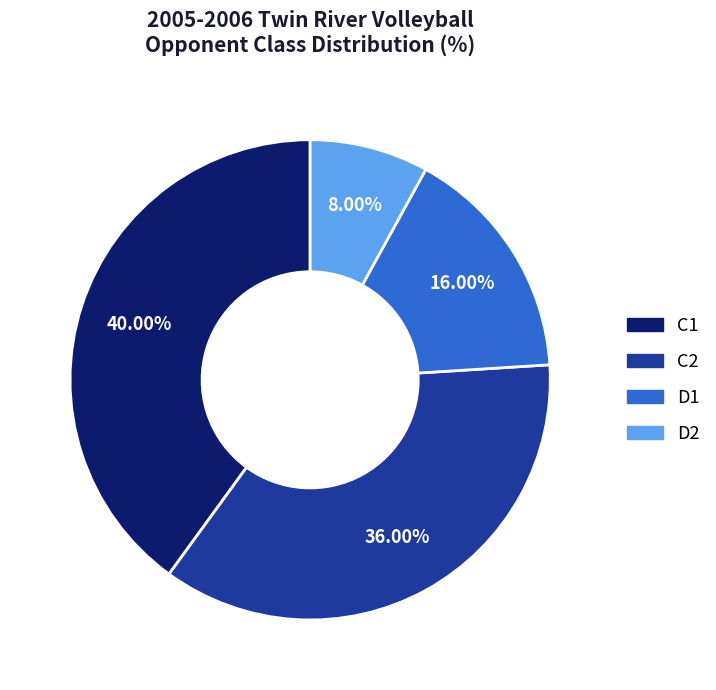

Does any single category account for the majority?

No